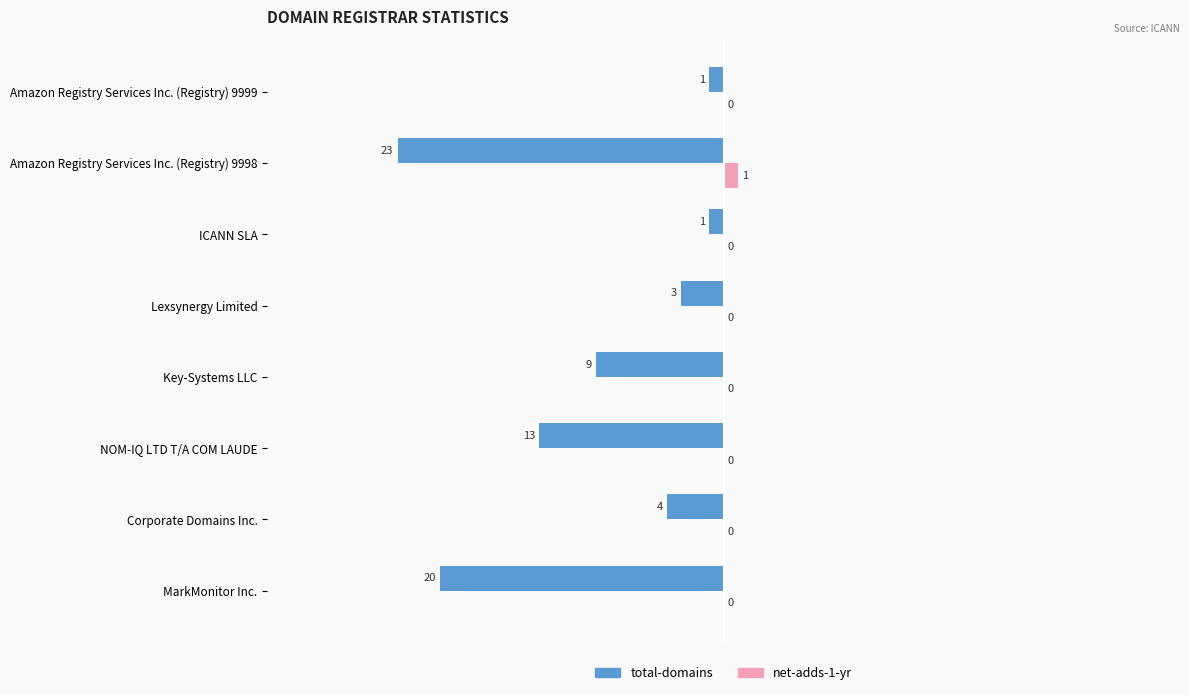

Which series changed the most between NOM-IQ LTD T/A COM LAUDE and ICANN SLA?

total-domains